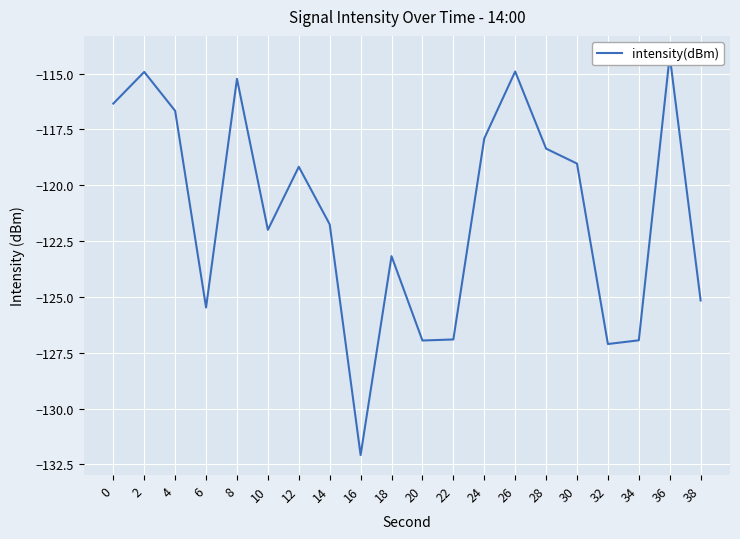

How many points are higher than both their immediate neighbors (excluding endpoints)?

6